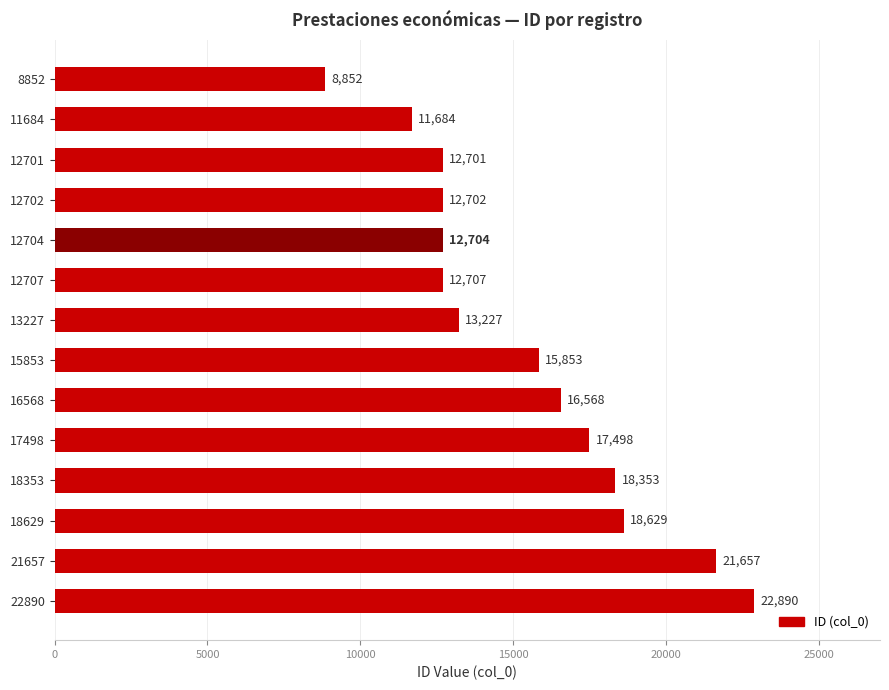

The chart shows a value of 7895 at 18353. True or false?

False